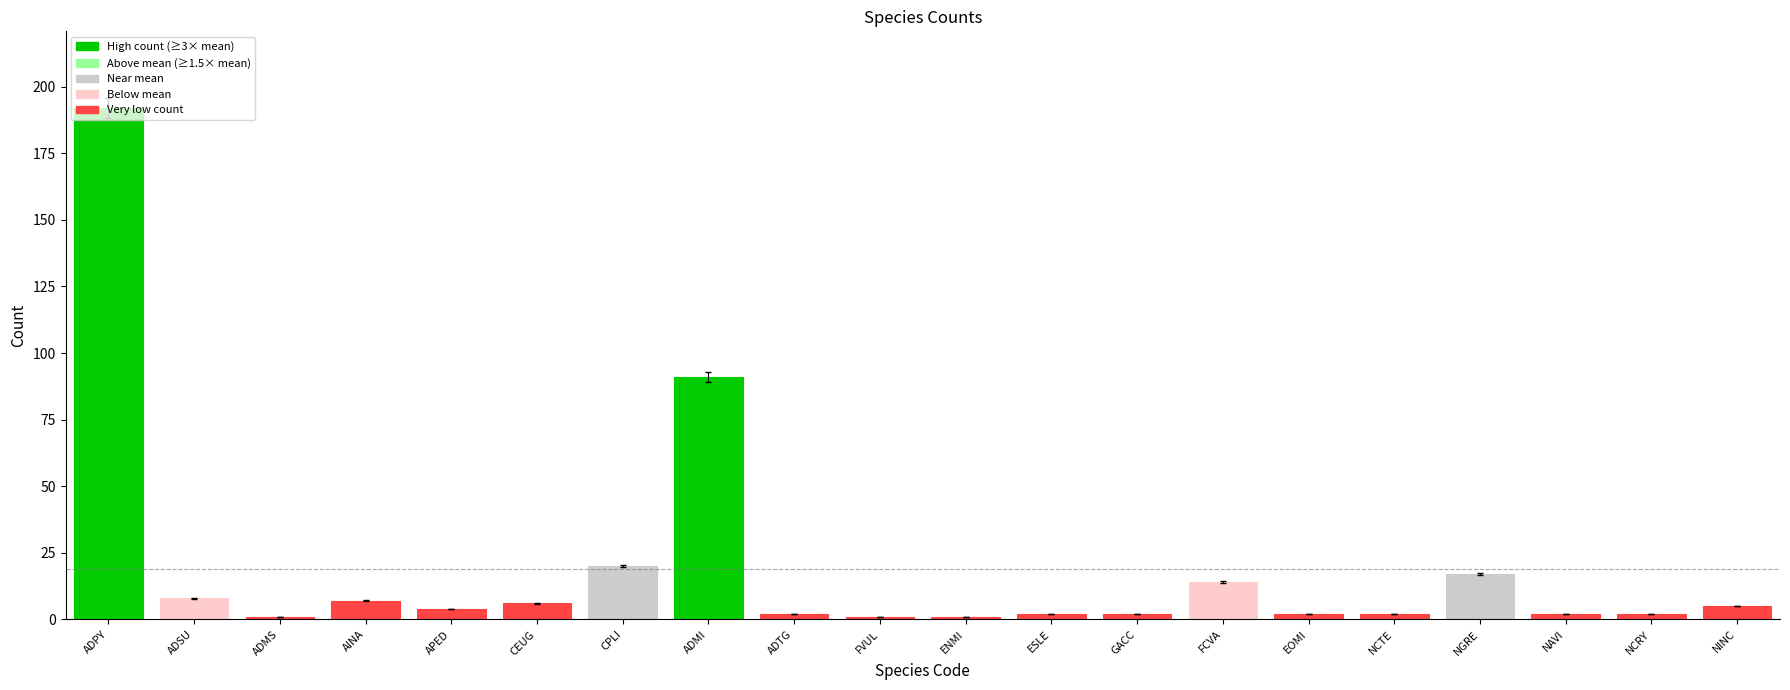

Is it true that the value at ADPY is 113?

False